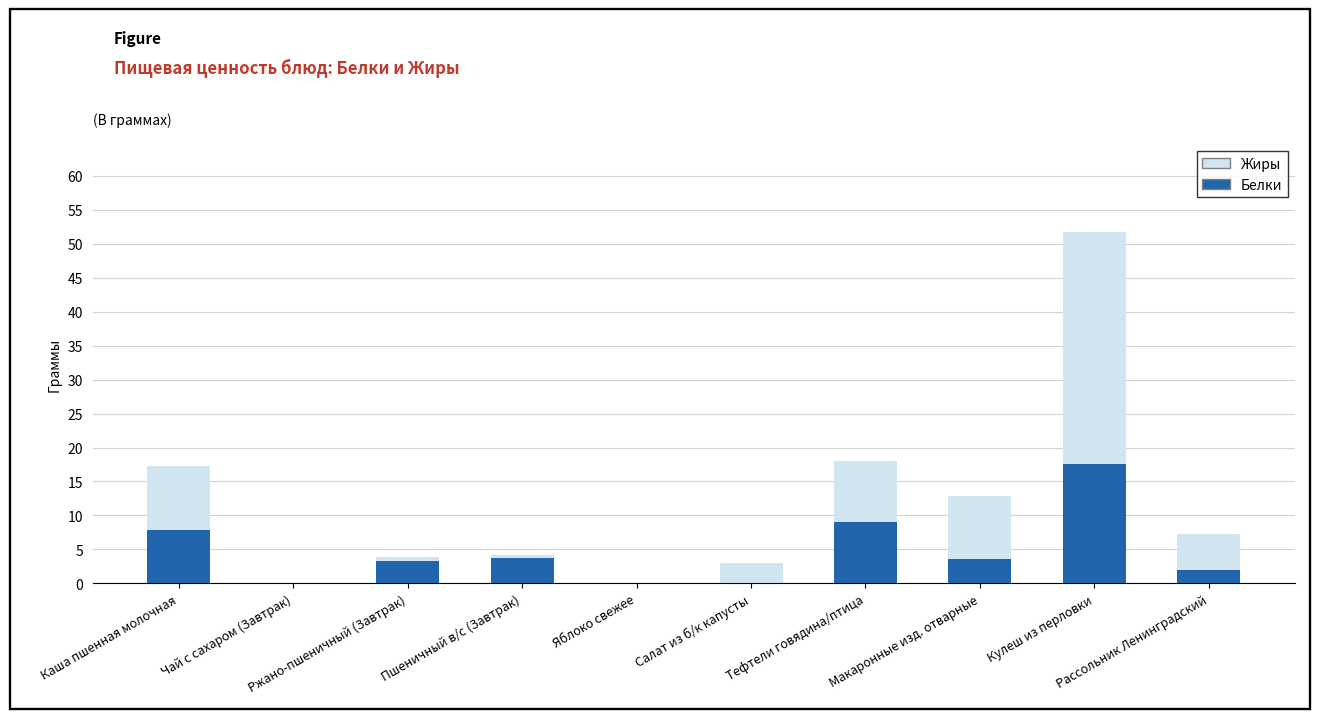

What are all the series names shown in the legend?

Жиры, Белки